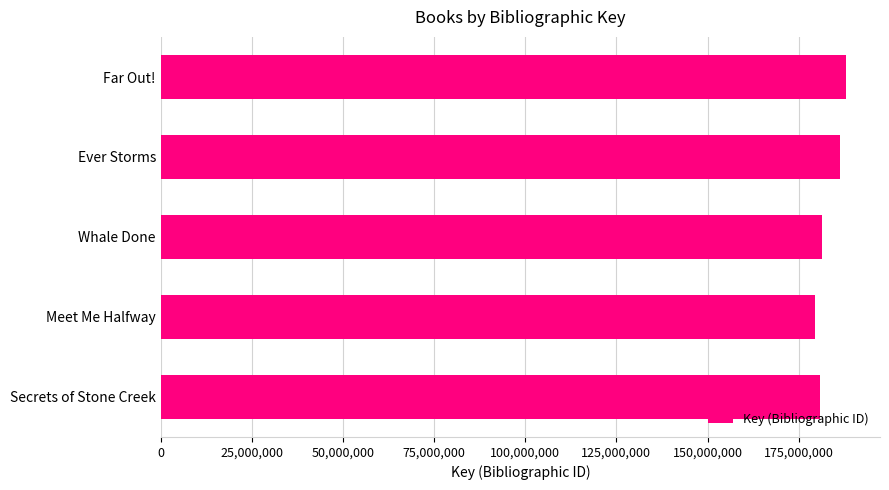

What is the difference between the maximum and minimum values?

8444420